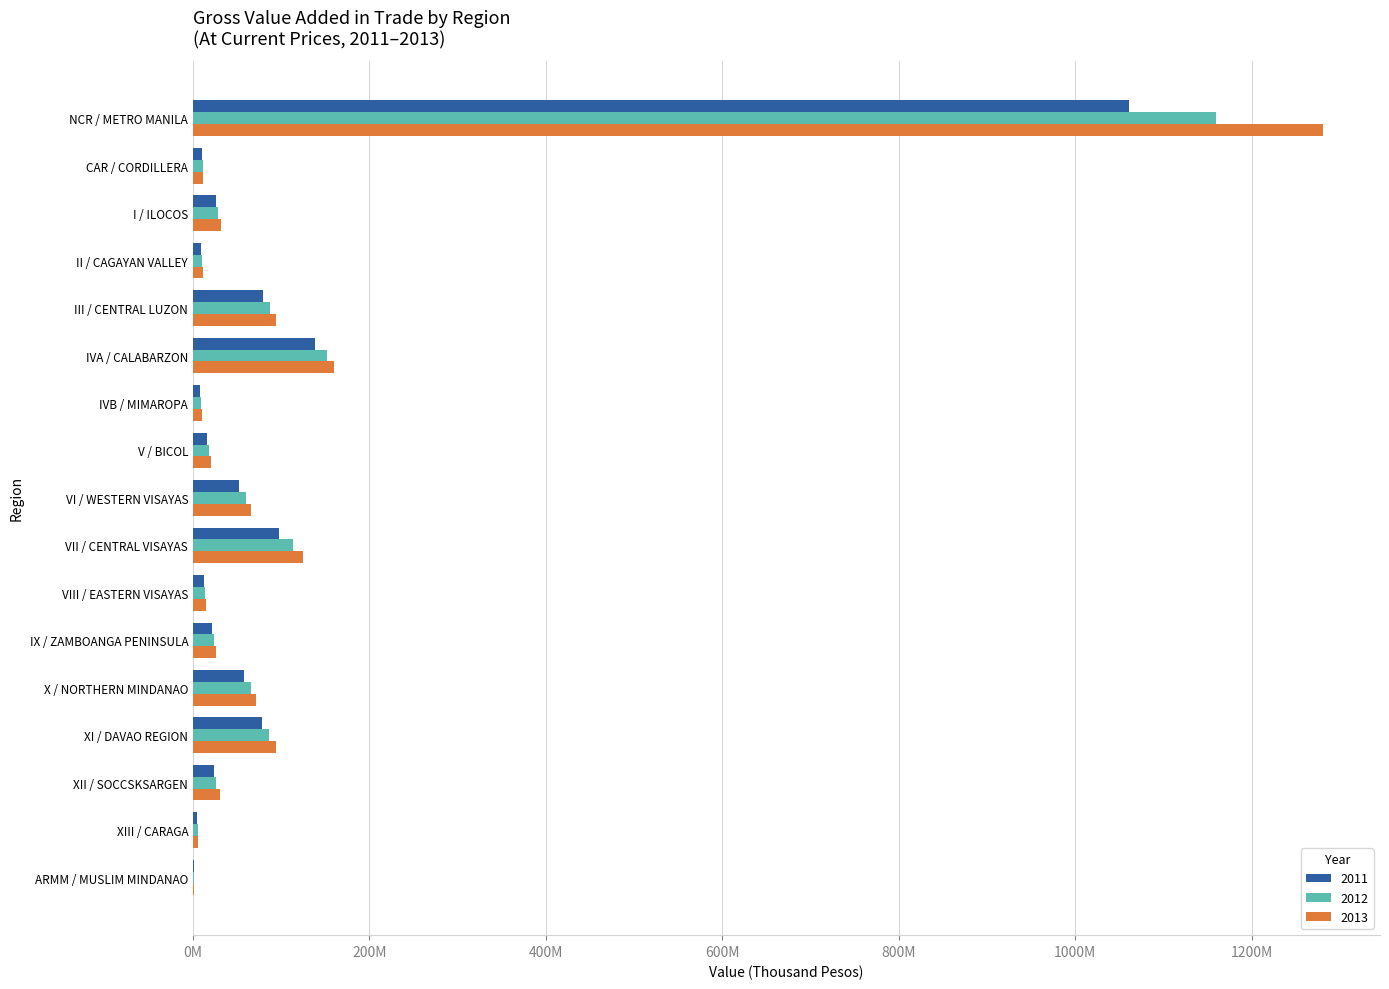

What are all the series names shown in the legend?

2011, 2012, 2013